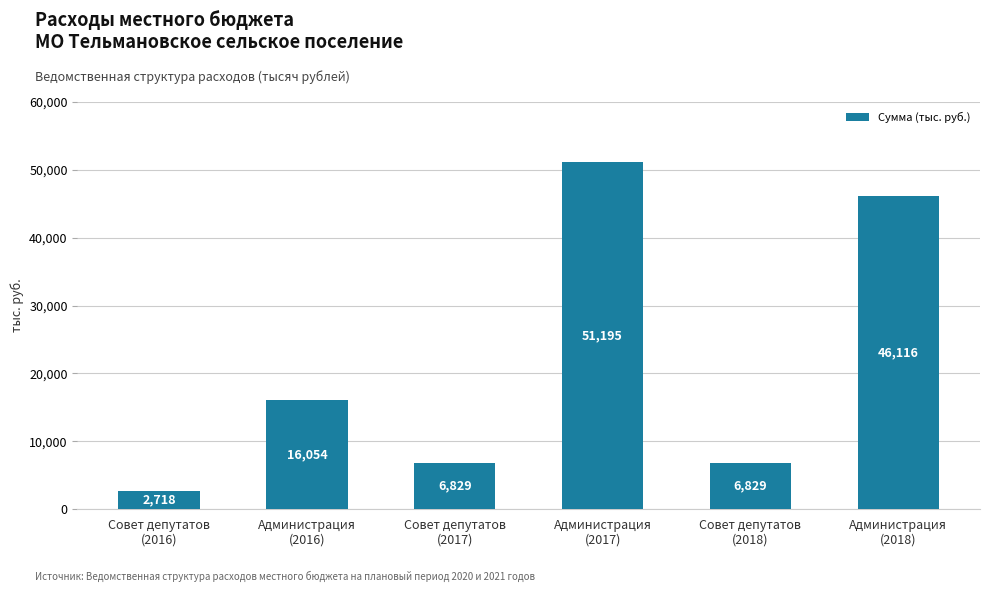

What is the minimum value shown in the chart?

2717.9